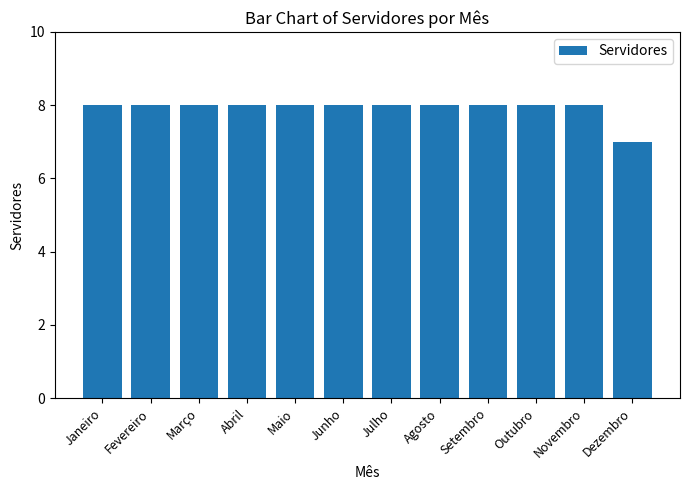

What is the ratio of the value at Maio to the value at Janeiro?

1.0